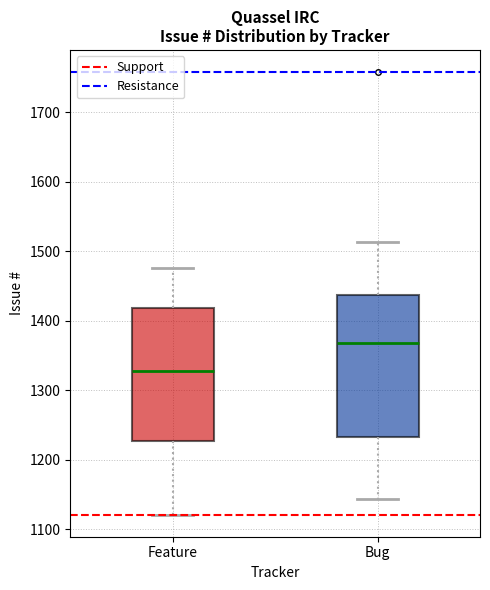

Which box has the lowest median line?

Feature